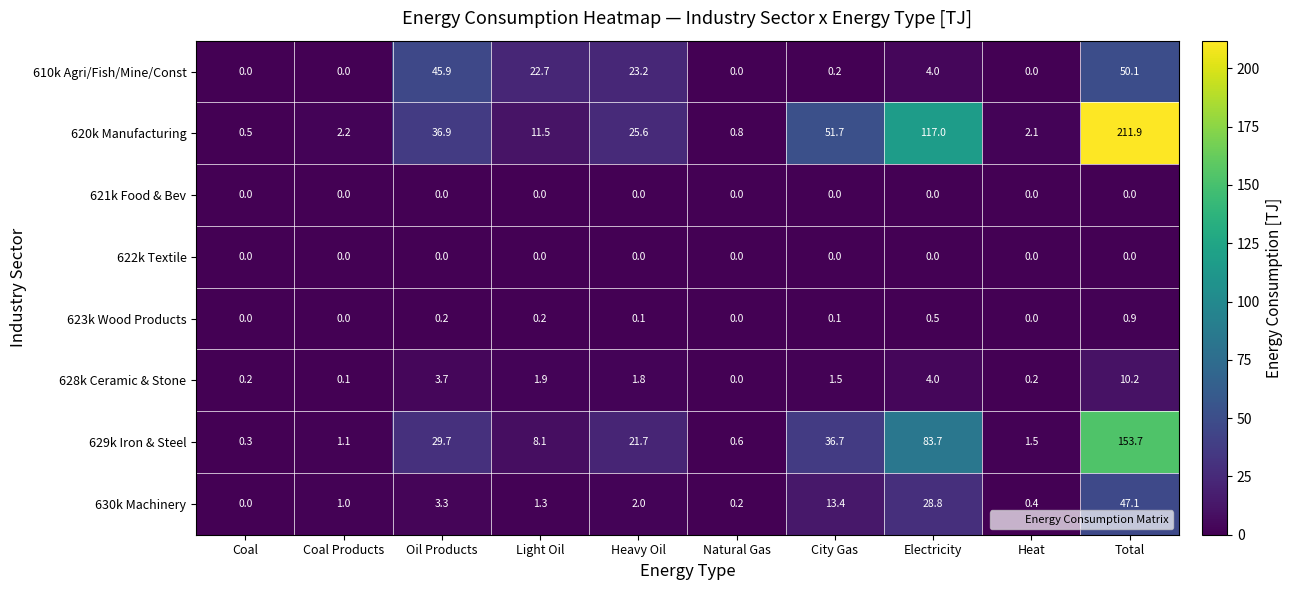

Is the value of 620k Manufacturing at Heat greater than the value of 622k Textile at Light Oil?

Yes